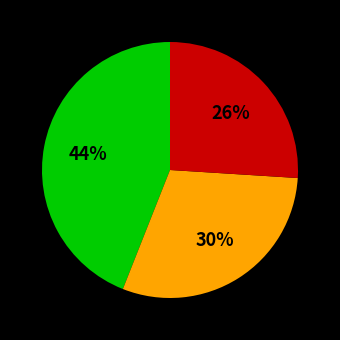

Is there a majority slice in this chart?

No